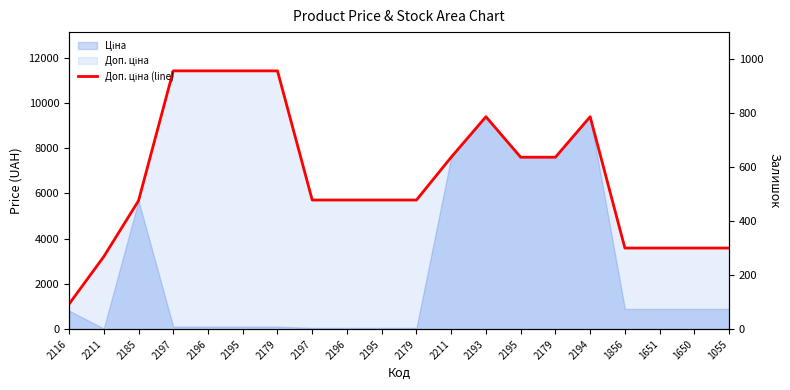

Does the chart have visible grid lines?

No